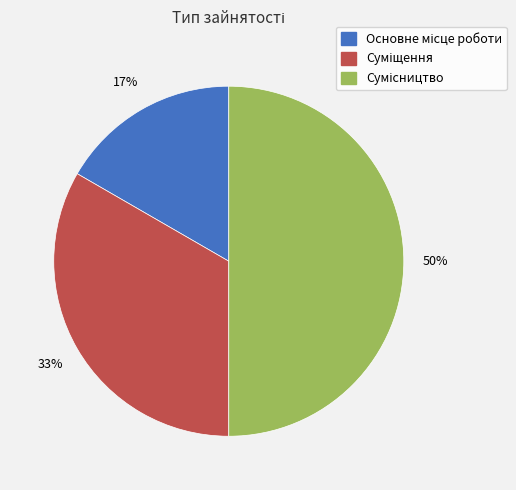

How many slices are in this pie chart?

3